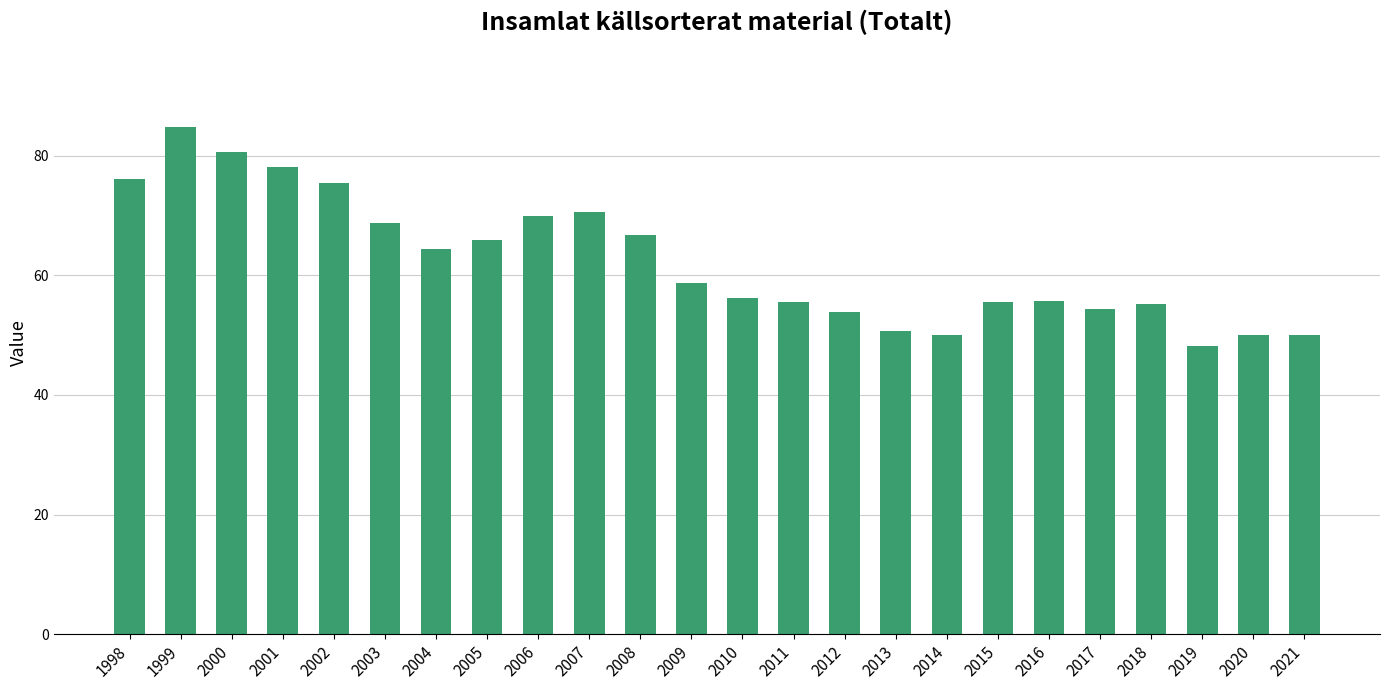

At which category does the chart reach its peak across all series?

1999